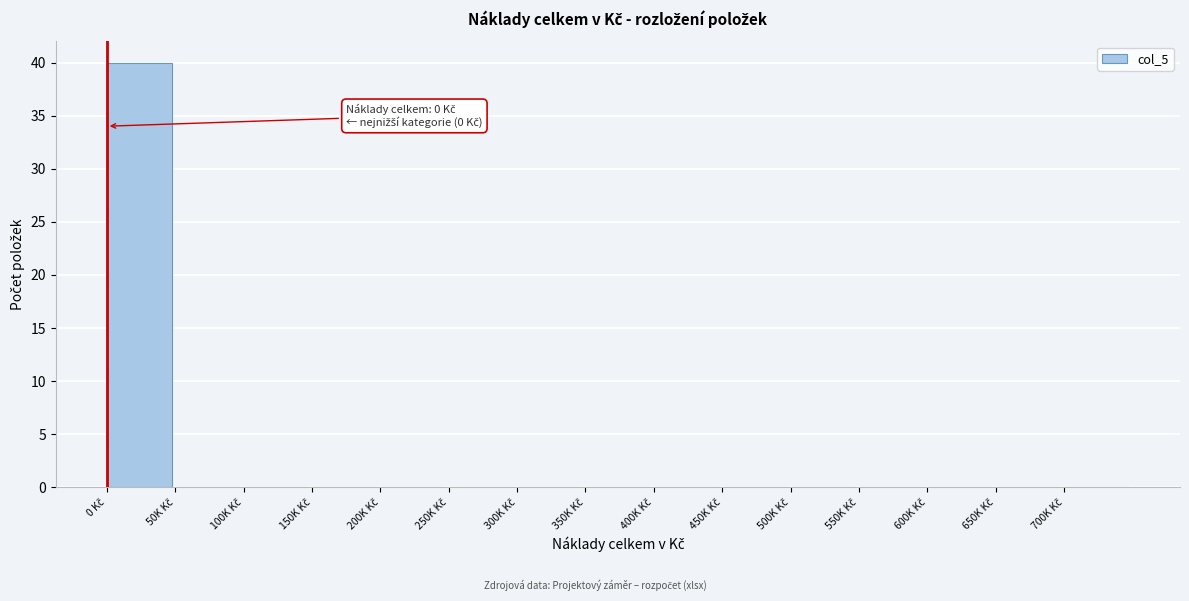

What is the greatest value displayed?

40